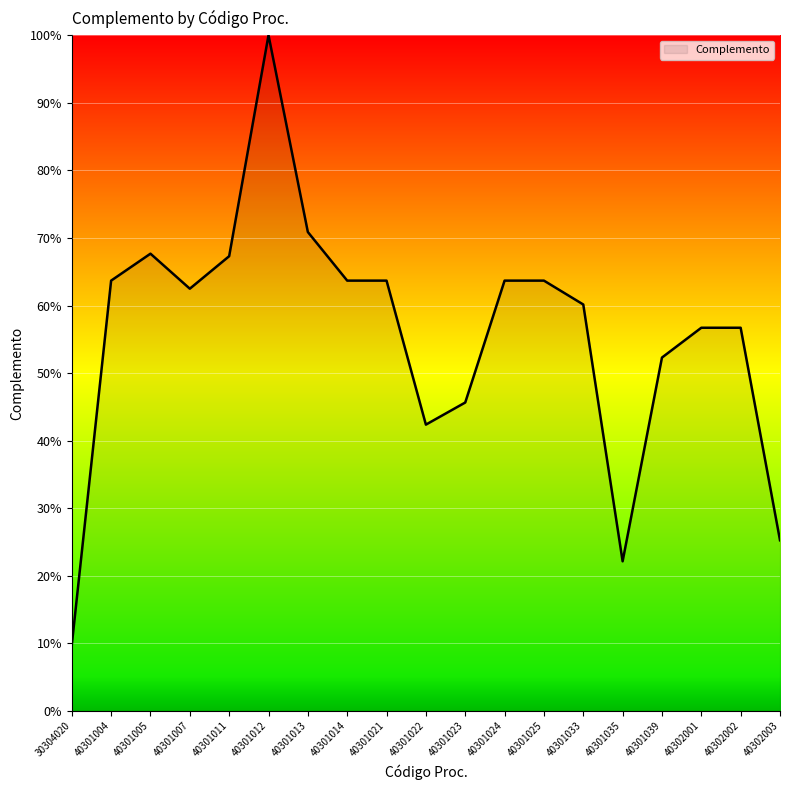

What value does the data have at 40301005?

67.7